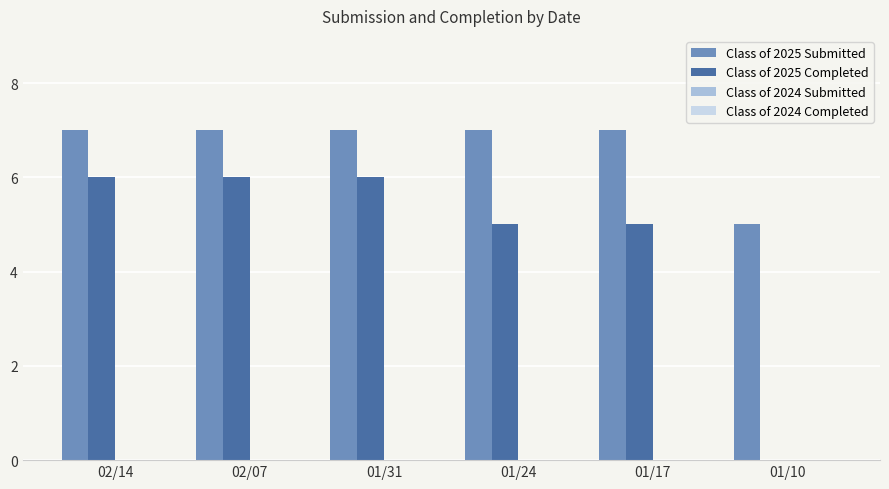

The Class of 2025 Completed series shows 5 at 01/24. True or false?

True